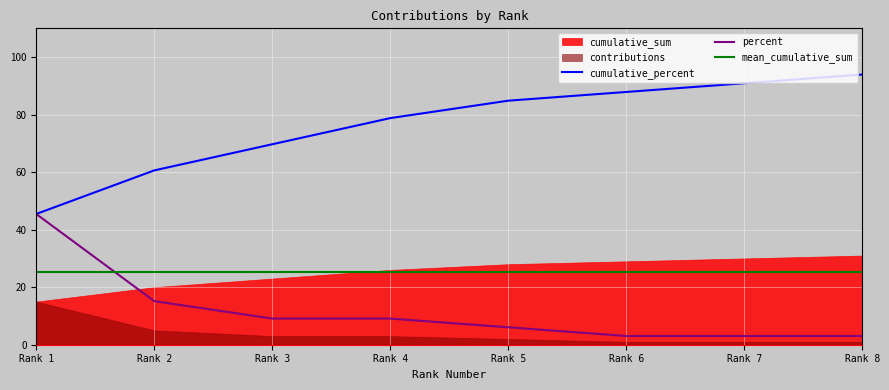

At which label is percent closest to 24?

Rank 2